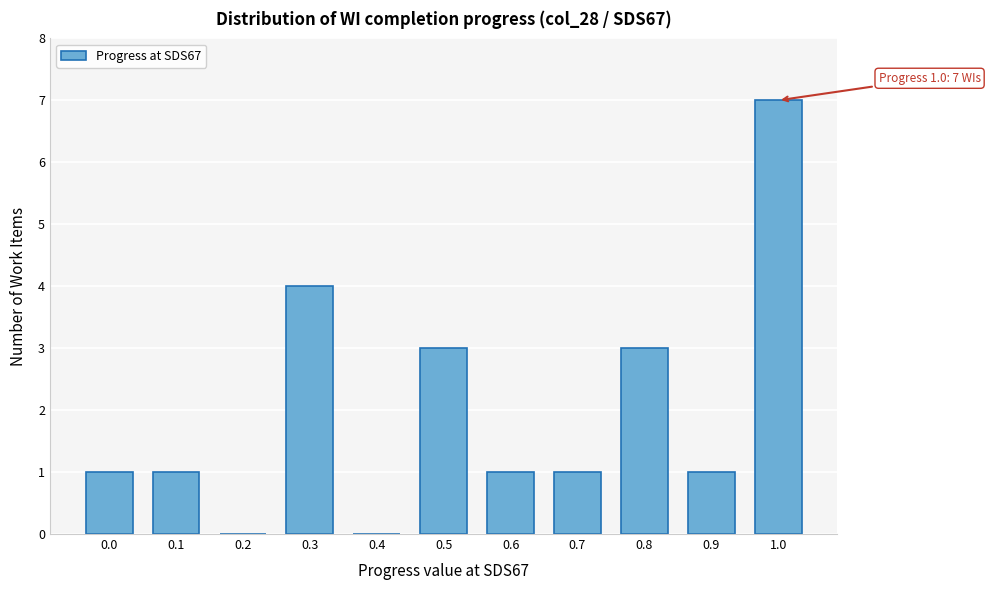

Reading left to right, extract all data points from this chart.

0.0=1	0.1=1	0.2=0	0.3=4	0.4=0	0.5=3	0.6=1	0.7=1	0.8=3	0.9=1	1.0=7